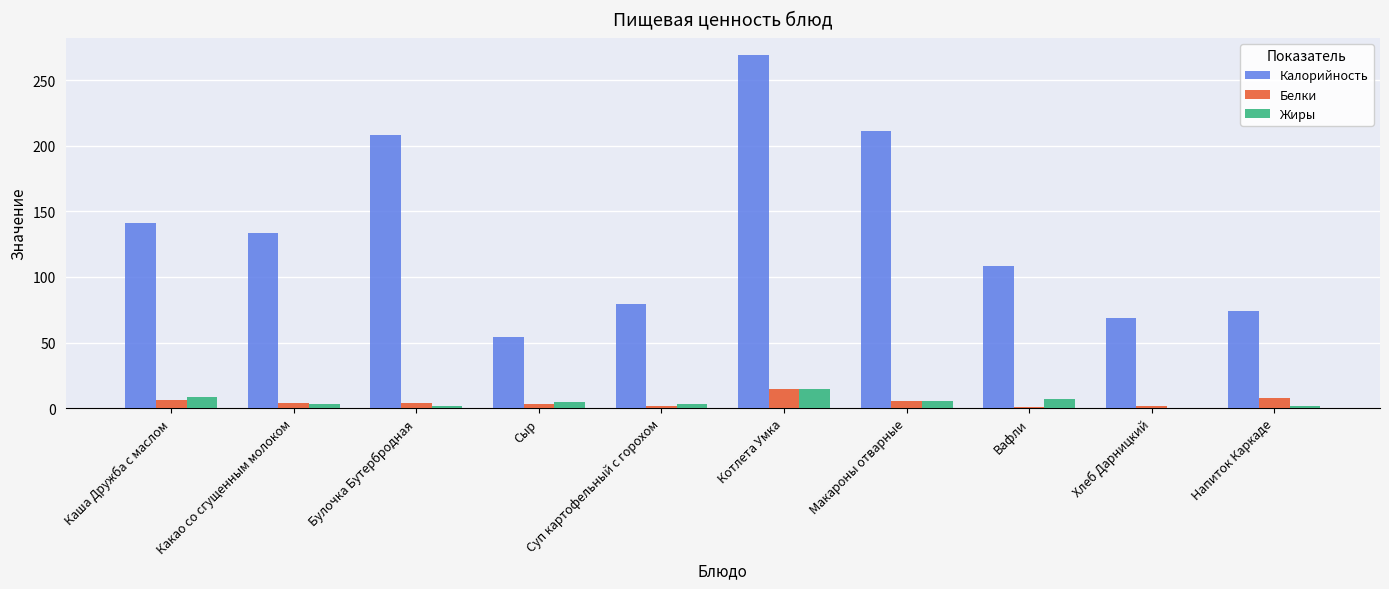

What is the sum of all Жиры values?

48.9